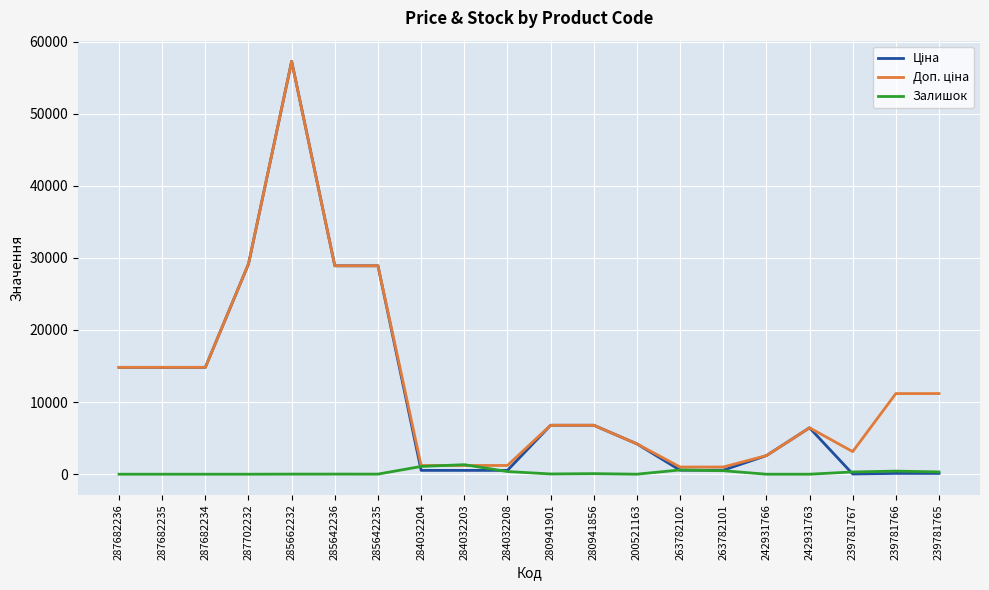

The value of Залишок at 287682236 is 0.0. True or false?

True